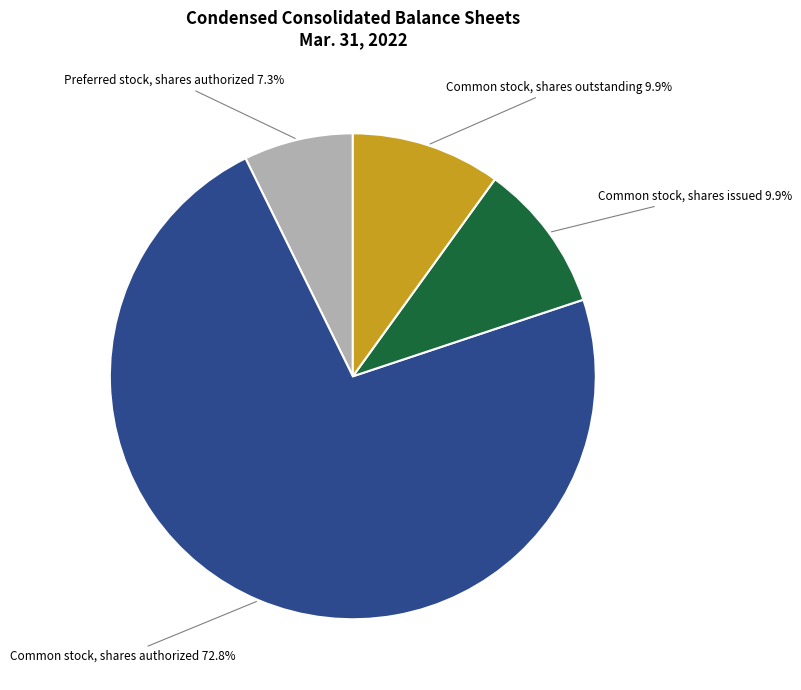

Is there a majority slice in this chart?

Yes